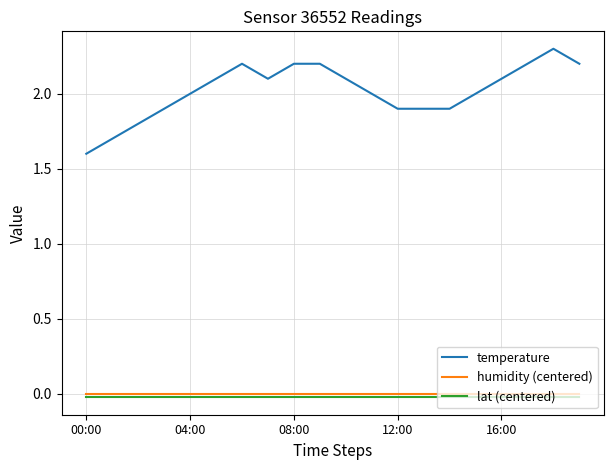

True or false: humidity (centered) and temperature intersect in this chart.

False